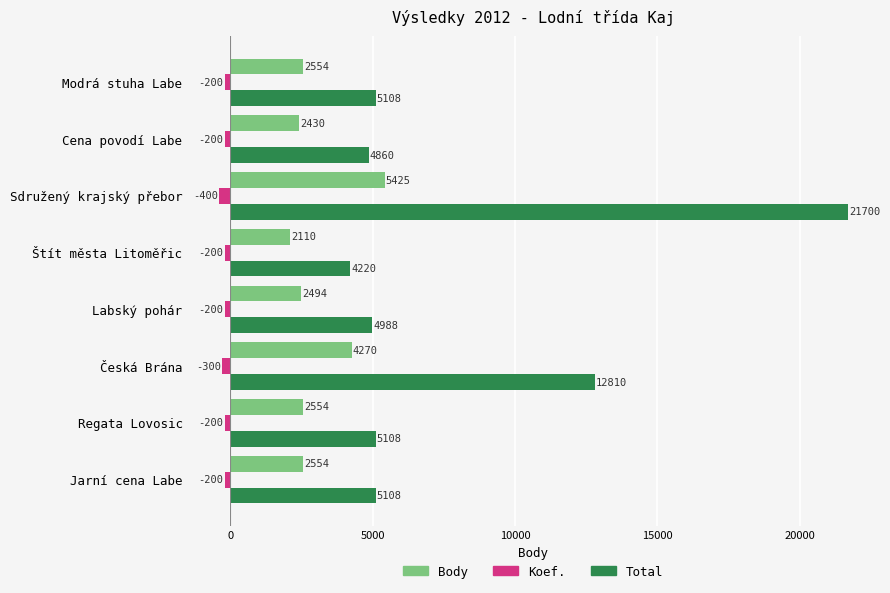

At which category is the sum across all series the highest?

Sdružený krajský přebor